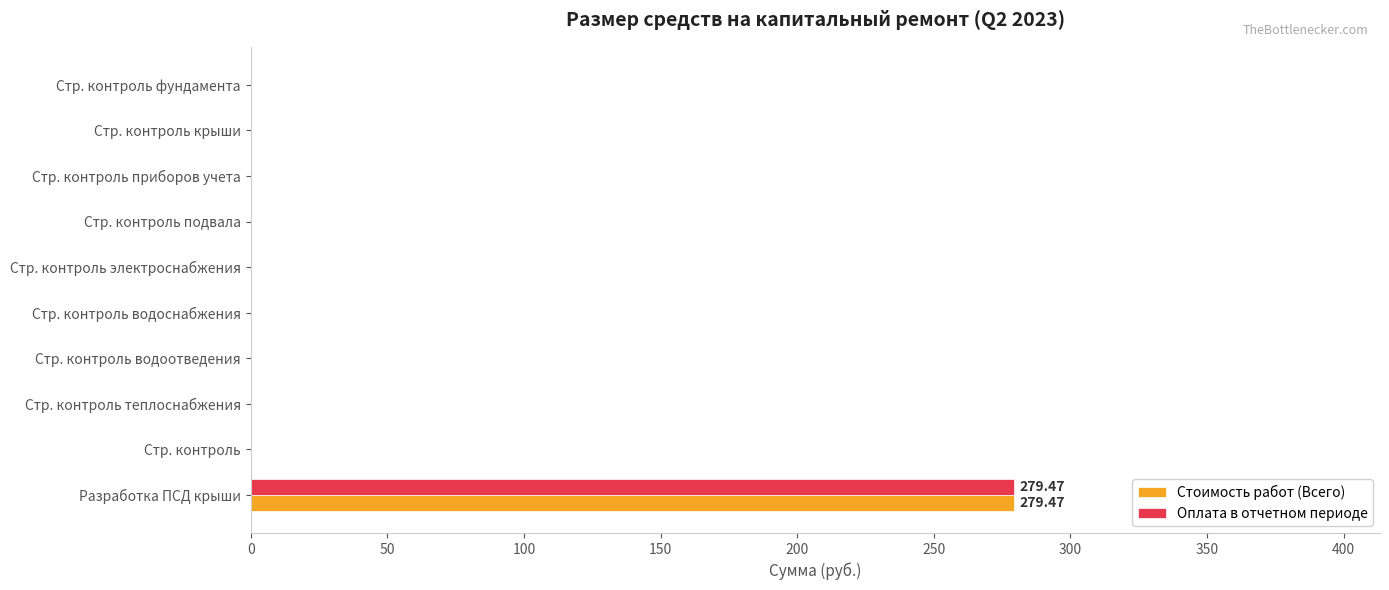

Which category has the highest value across all series?

Разработка ПСД крыши